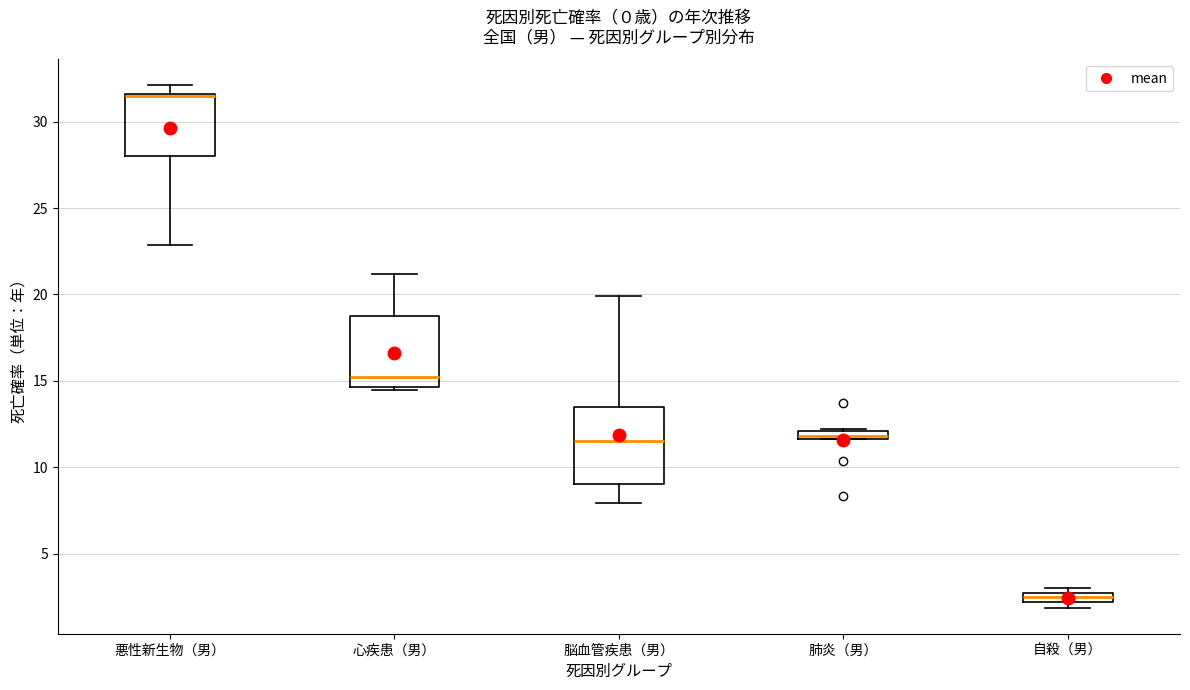

Where is the upper edge of the box for 脳血管疾患（男） on the y-axis? The values are not printed on the chart, so give them approximately, as read against the axis.

13.5